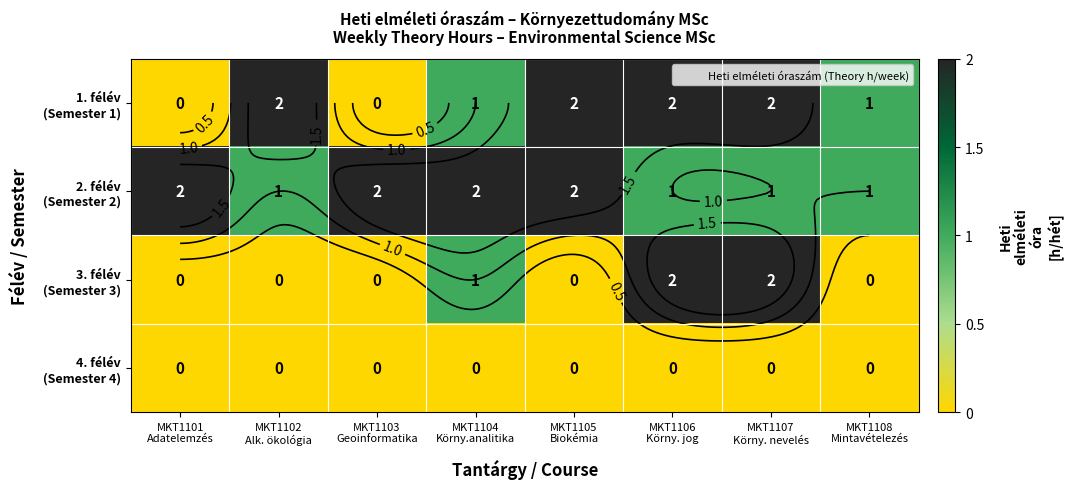

What is the difference between the maximum and minimum values in the 1. félév (Semester 1) series?

2